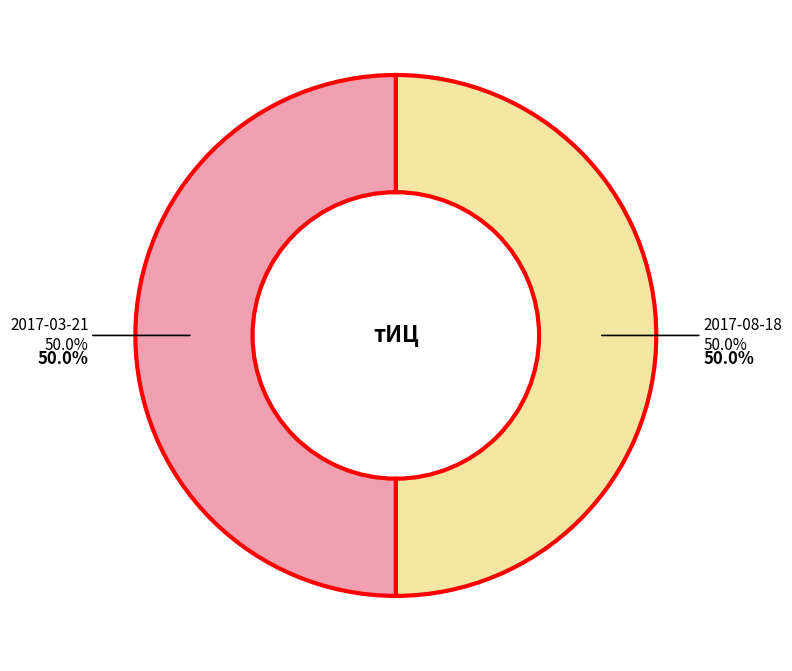

Is there a majority slice in this chart?

No